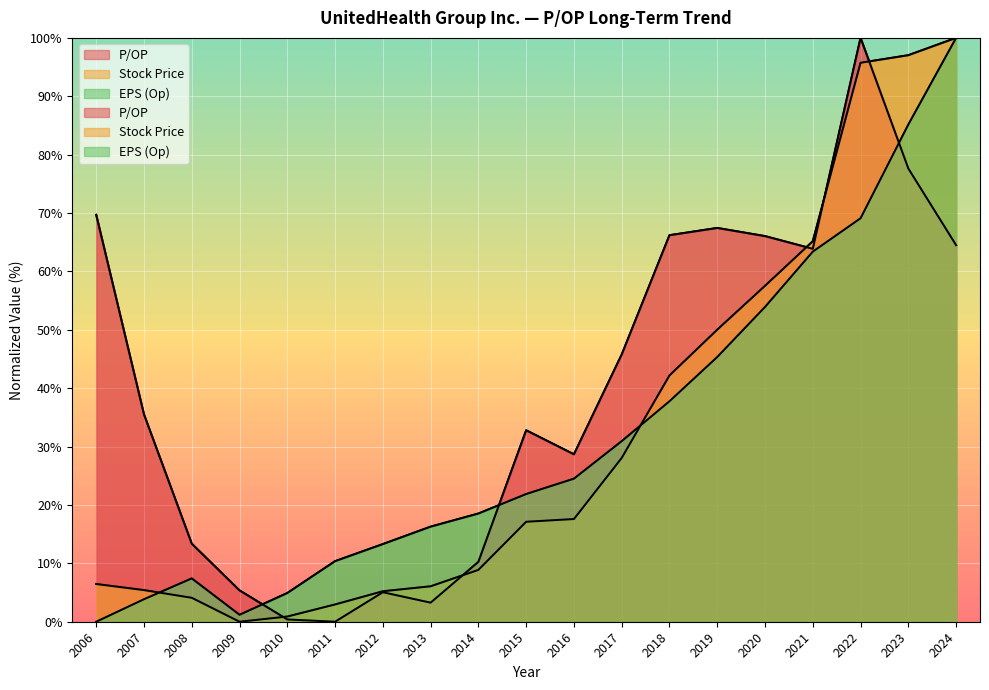

What is the value of the EPS (Op) point at the 7th from the left?

13.3